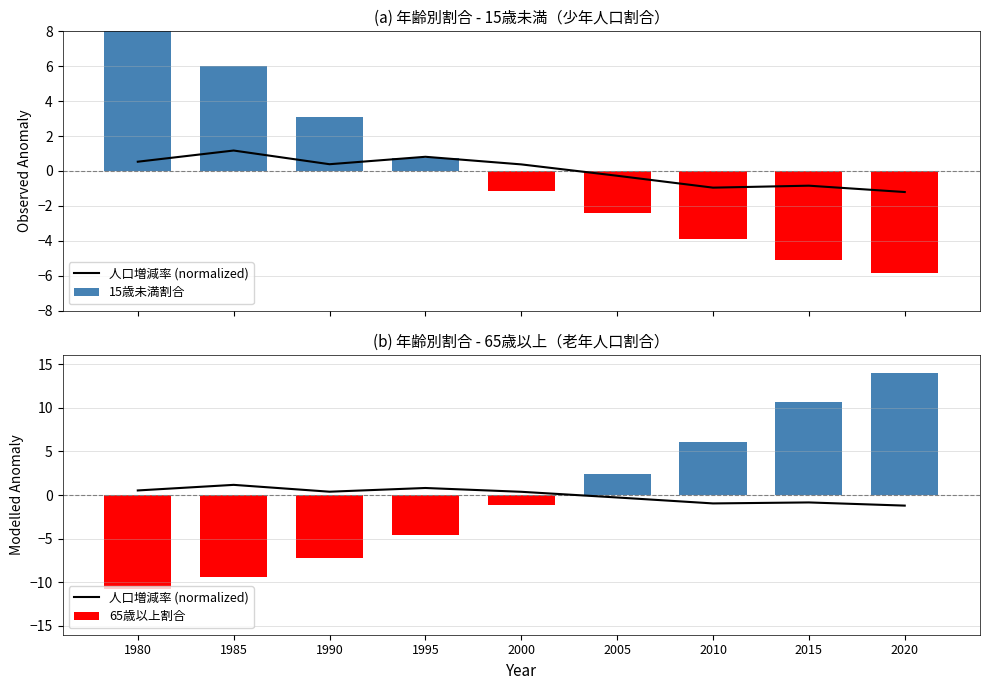

The value of 15歳未満割合 at 2015 is -5.1. True or false?

True